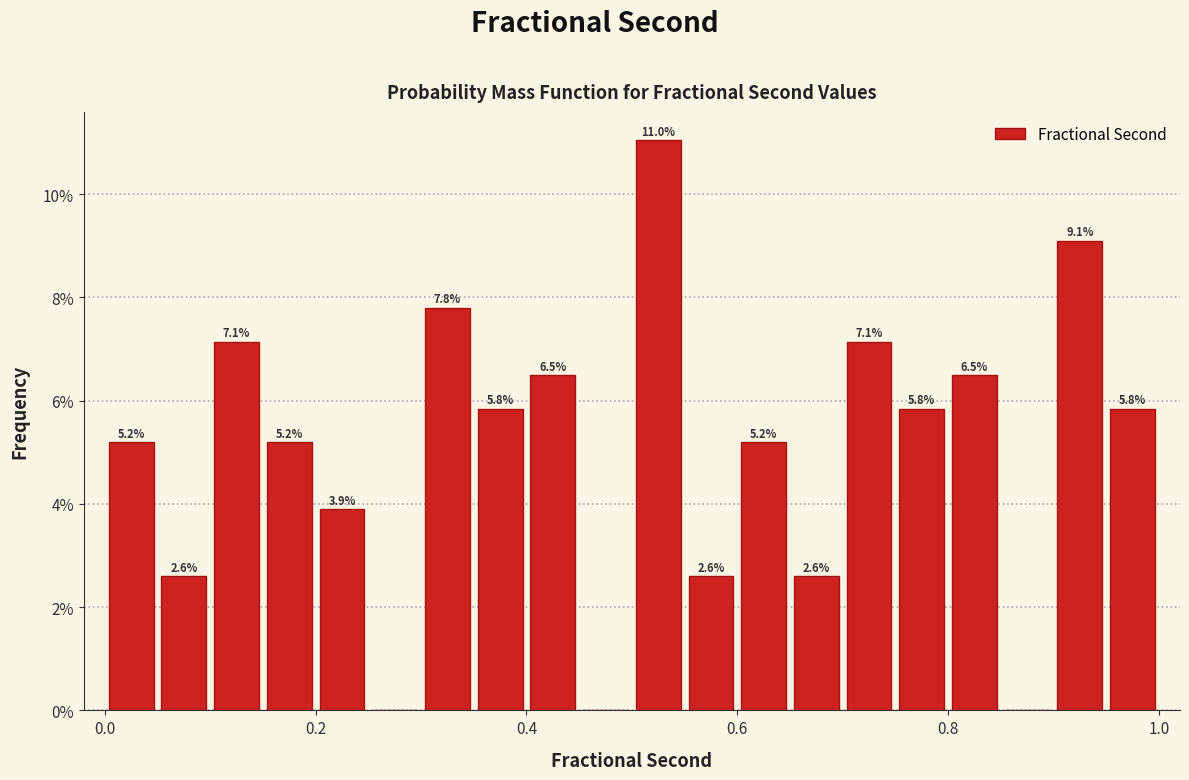

Around what value on the x-axis is the tallest bar? Give the approximate position of its centre, as read against the axis.

0.52